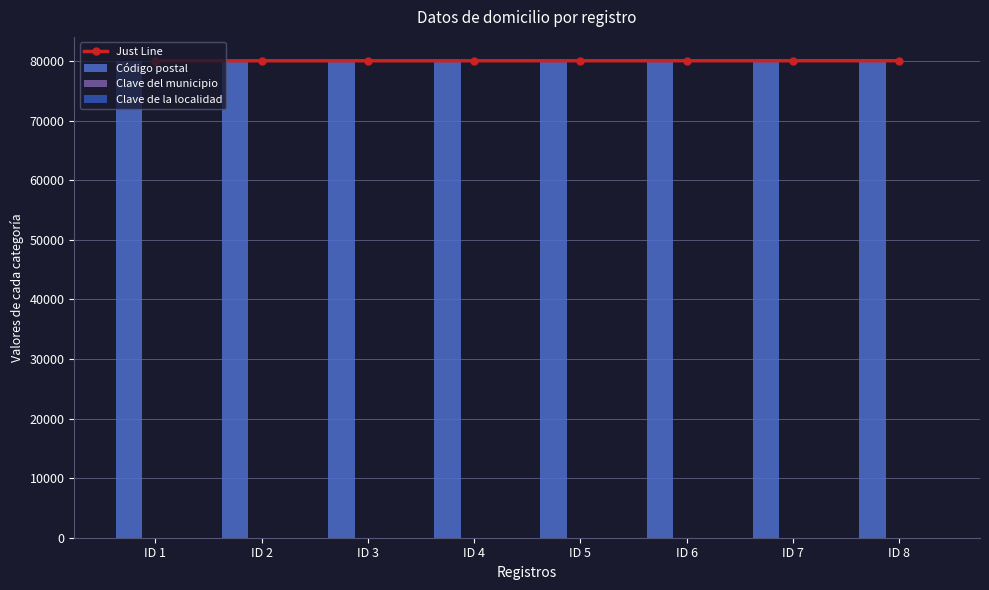

What is the average value of the Código postal series?

80054